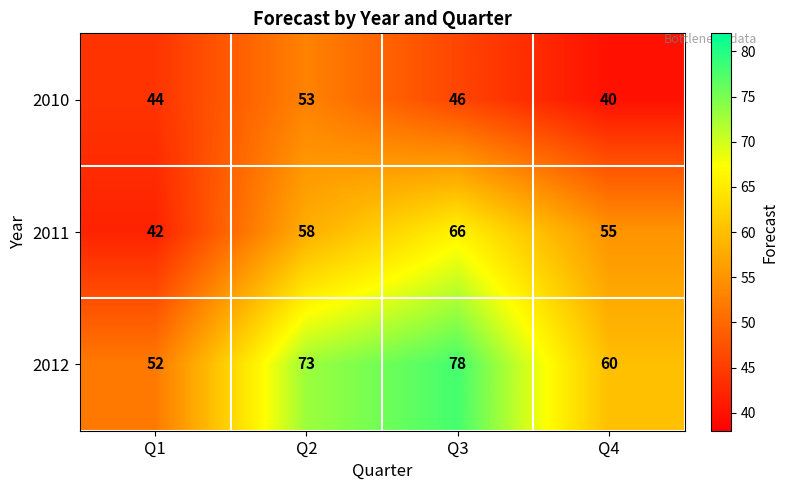

Which series has the largest total across all categories?

2012